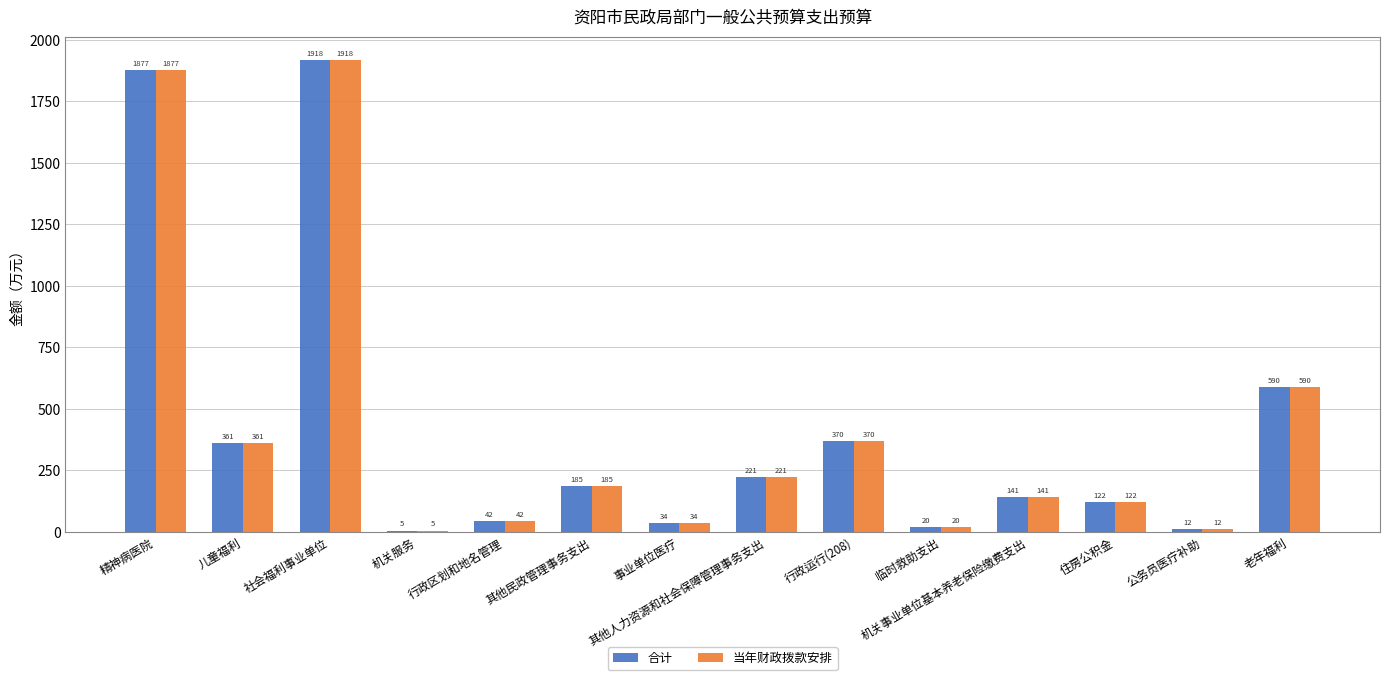

Is it true that 当年财政拨款安排 equals 221.1 at 其他人力资源和社会保障管理事务支出?

True